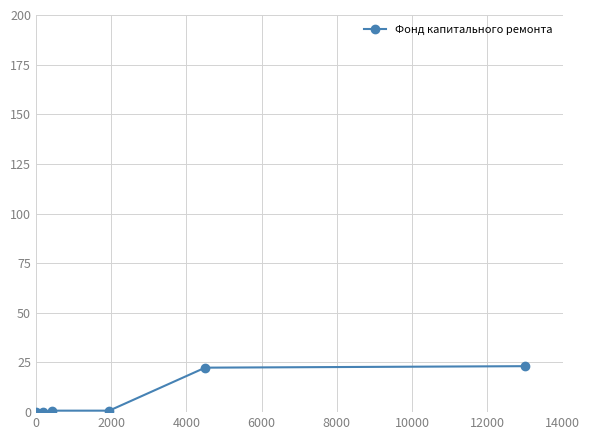

What is the sum of all values?

47.1